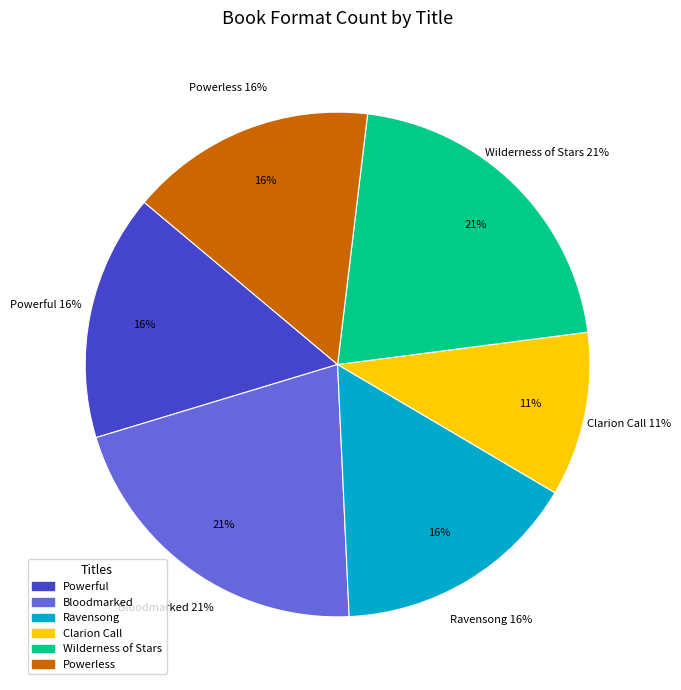

True or false: Powerful accounts for 2% of the total.

False